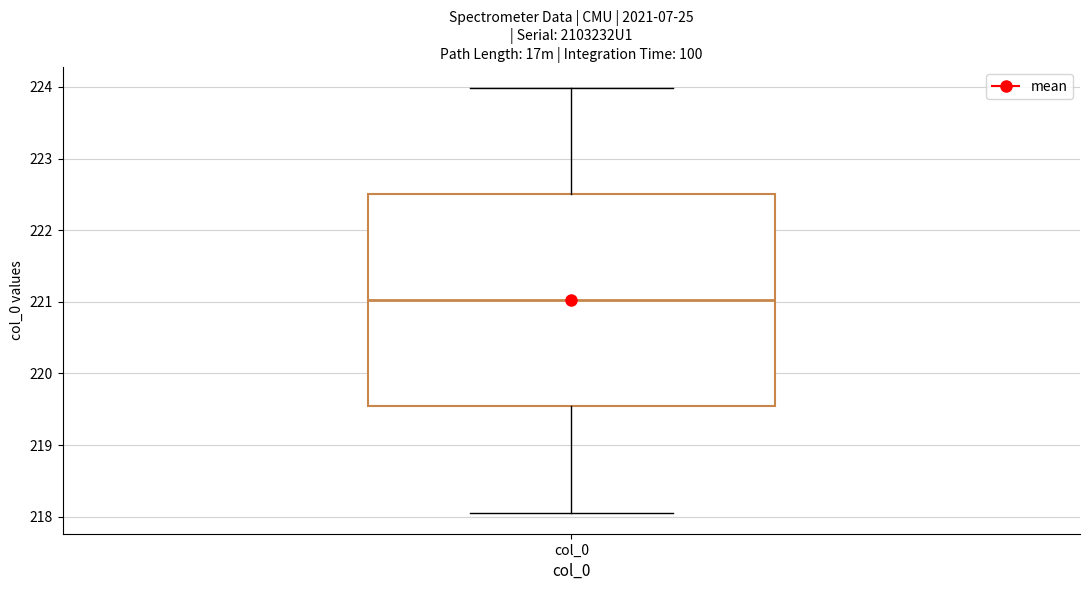

Read this box plot against the y-axis: the position of the median line, the range covered by the box, and the ends of both whiskers. The values are not printed on the chart, so give them approximately, as read against the axis.

median 221.0, box 219.5 to 222.5, whiskers 218.1 to 224.0